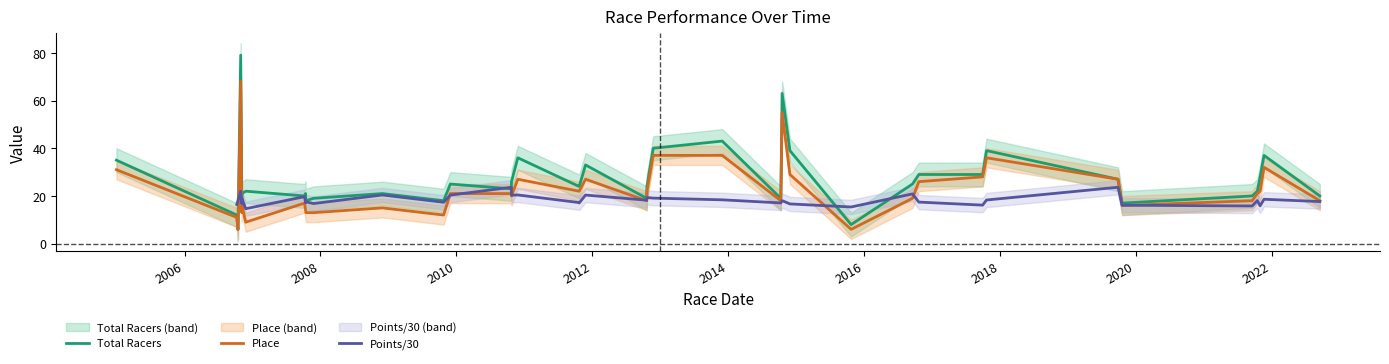

What is the minimum value shown in the chart?

6